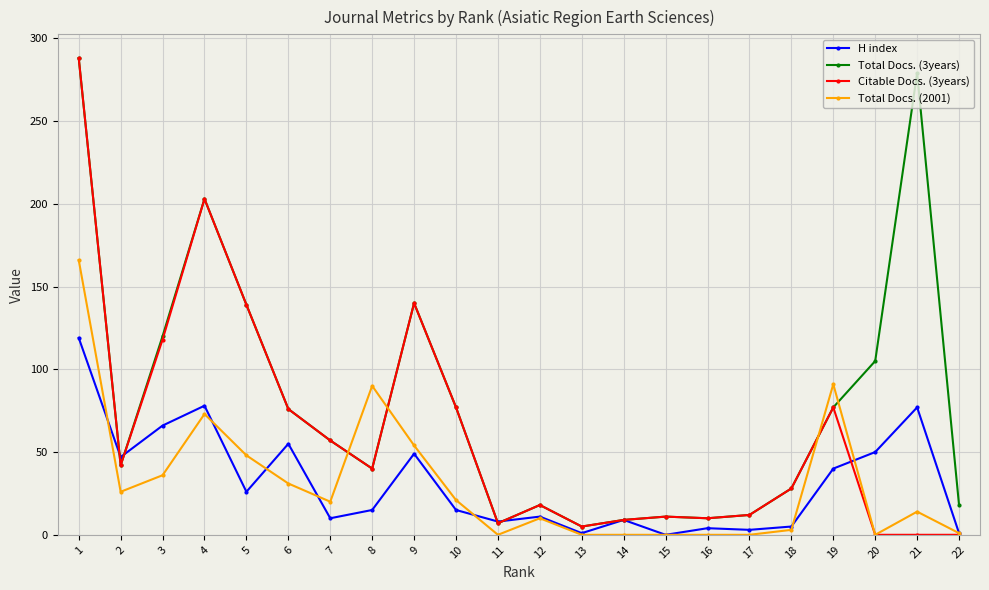

The Total Docs. (2001) series shows 14 at 21. True or false?

True